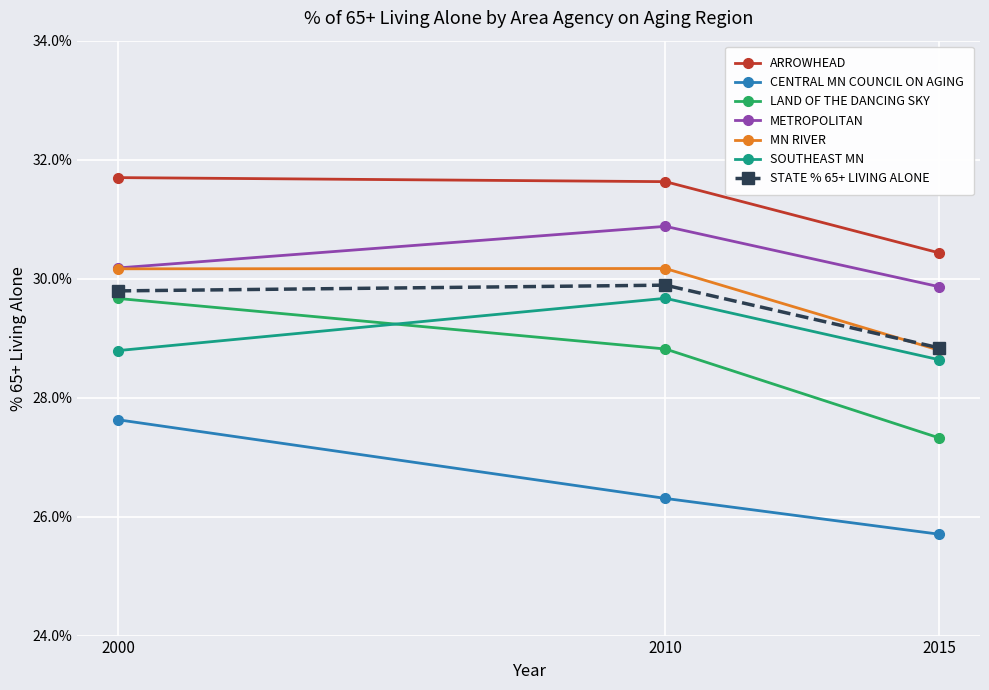

Is it true that METROPOLITAN equals 0.3 at 2015?

True